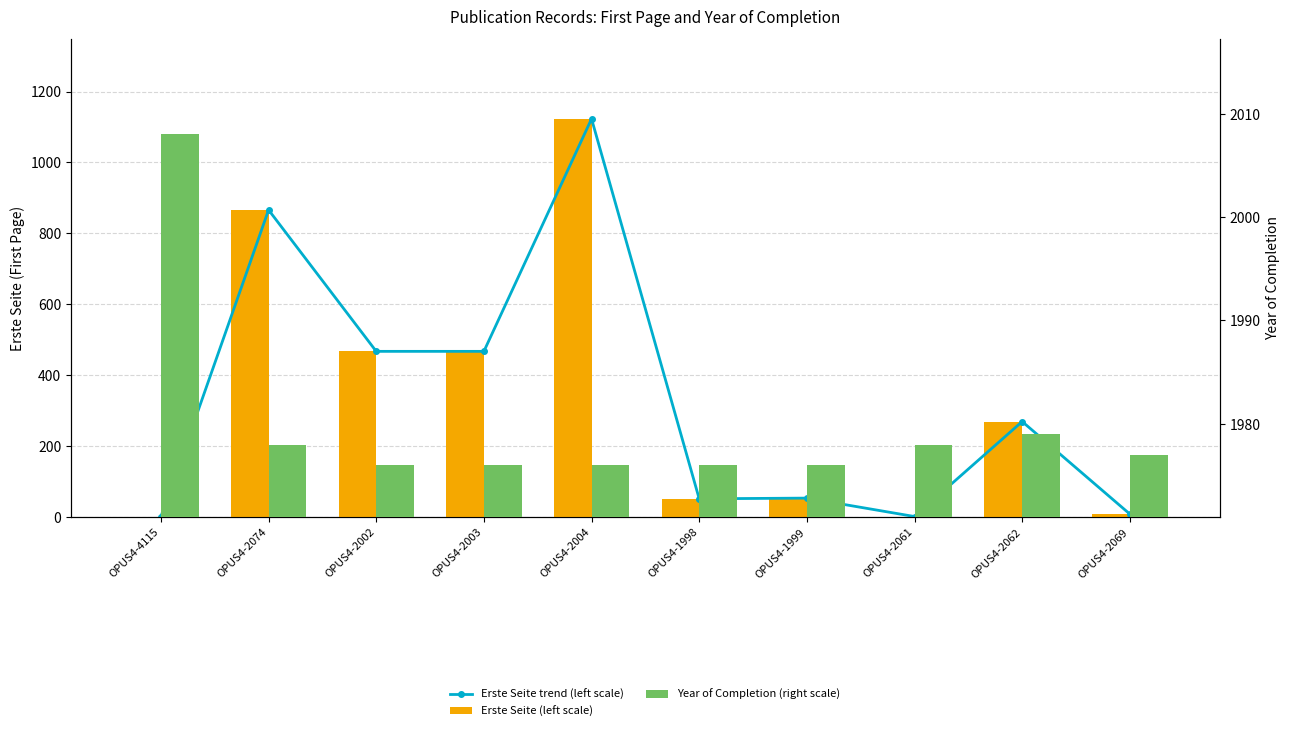

What are all the series names shown in the legend?

Erste Seite trend (left scale), Erste Seite (left scale), Year of Completion (right scale)